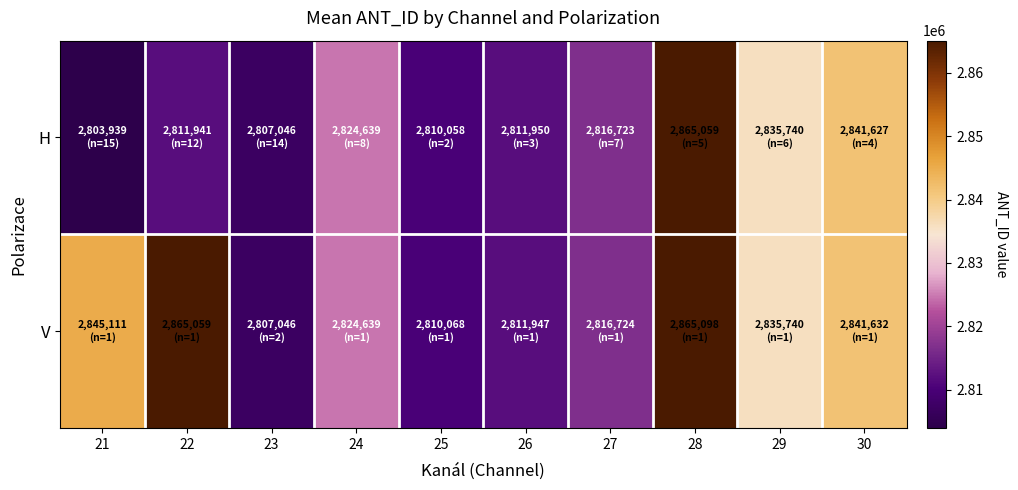

Which series changed the most between 21 and 28?

H